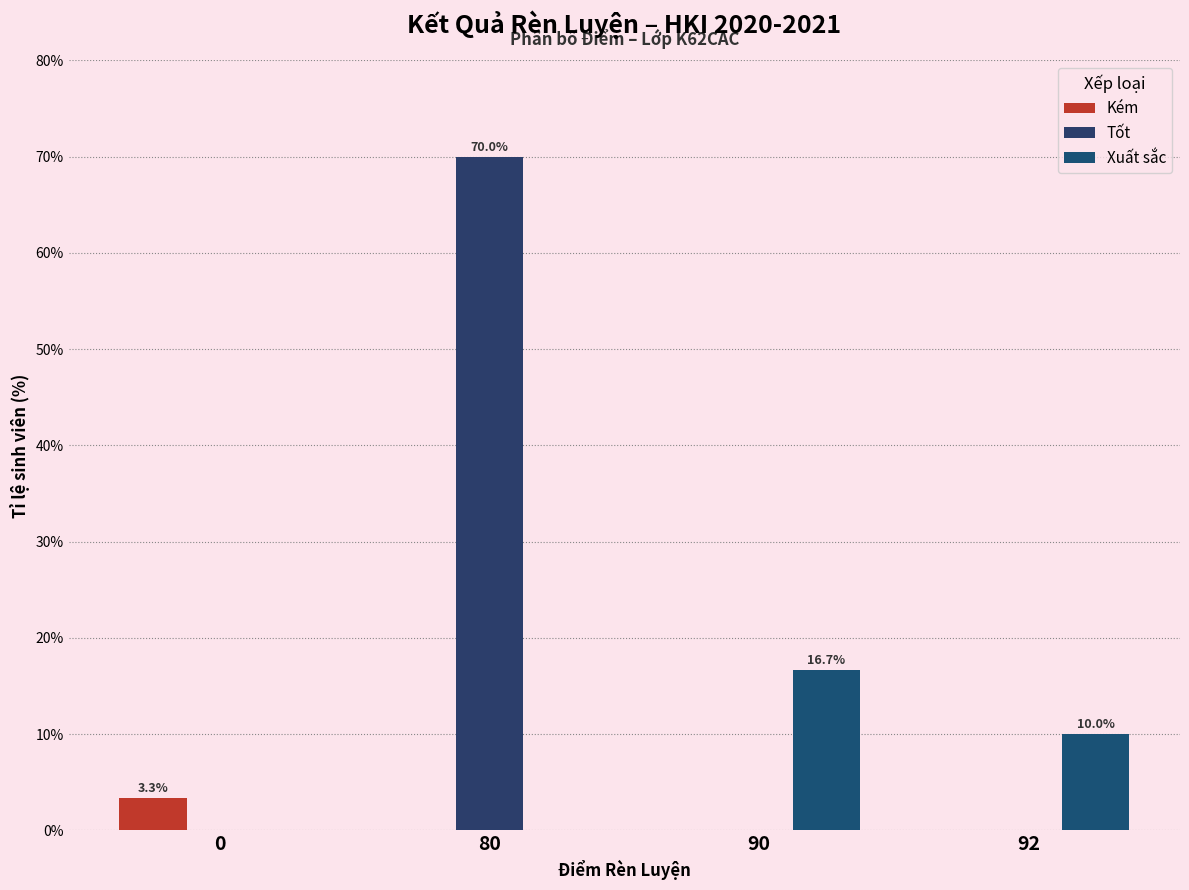

How many groups of bars are there?

4